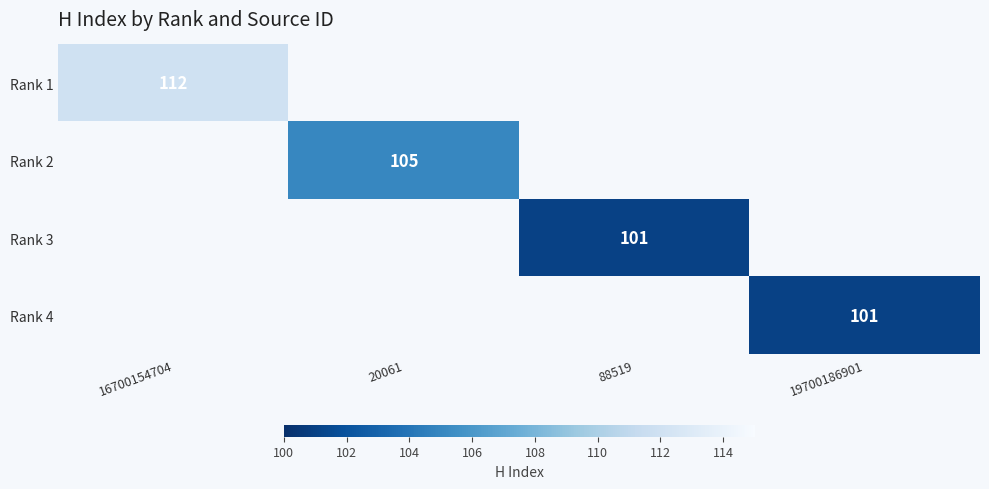

The value of Rank 1 at 16700154704 is 32. True or false?

False